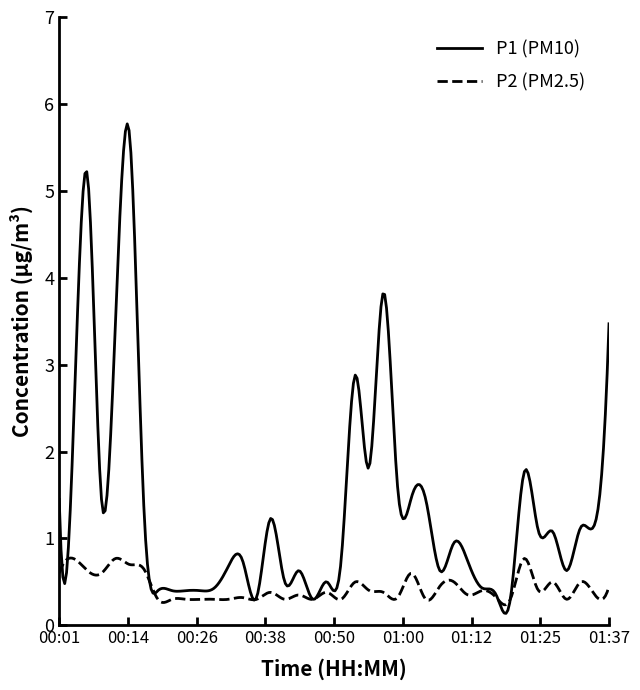

Which series has the largest range (max minus min)?

P1 (PM10)